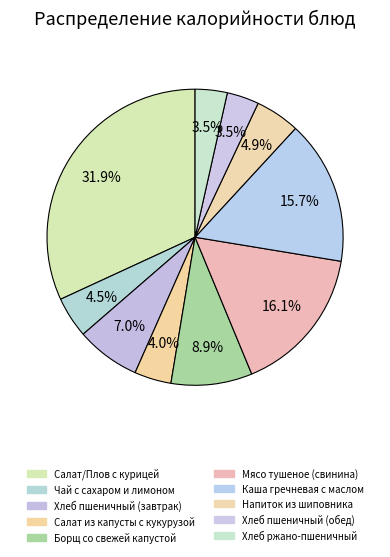

To the nearest percent, what portion does Салат/Плов с курицей represent?

32%